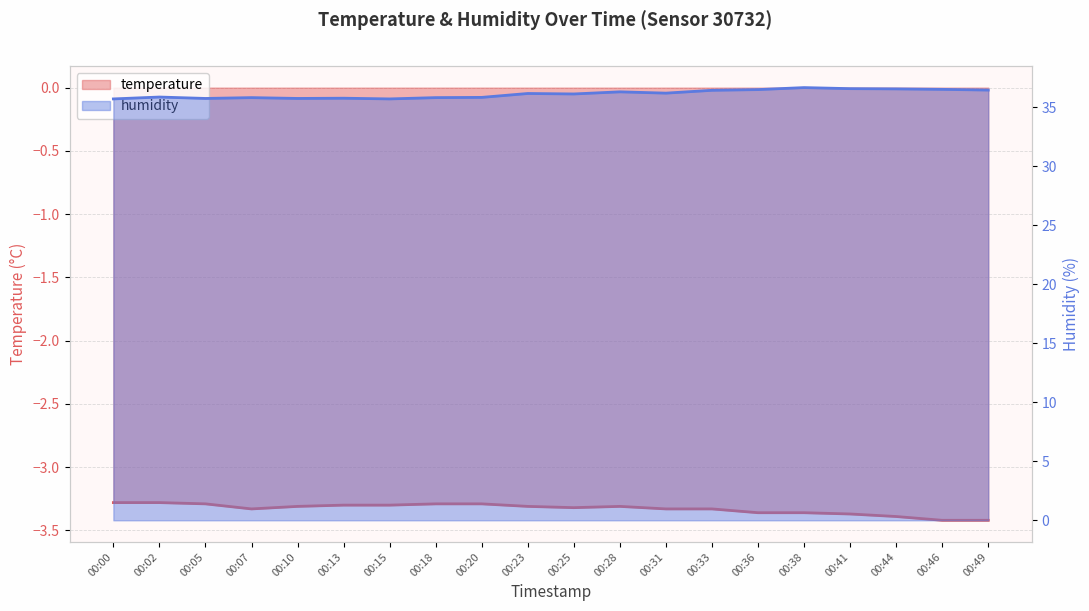

The value of temperature at 00:46 is -3.4. True or false?

True